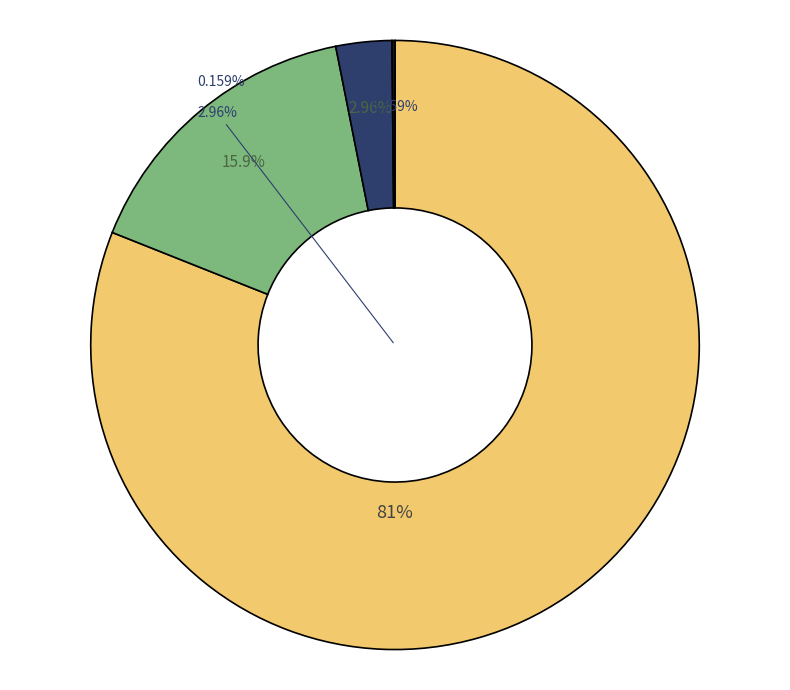

Which category has the smallest portion of the pie?

ТН на 3 фазы 35 кВ и выше